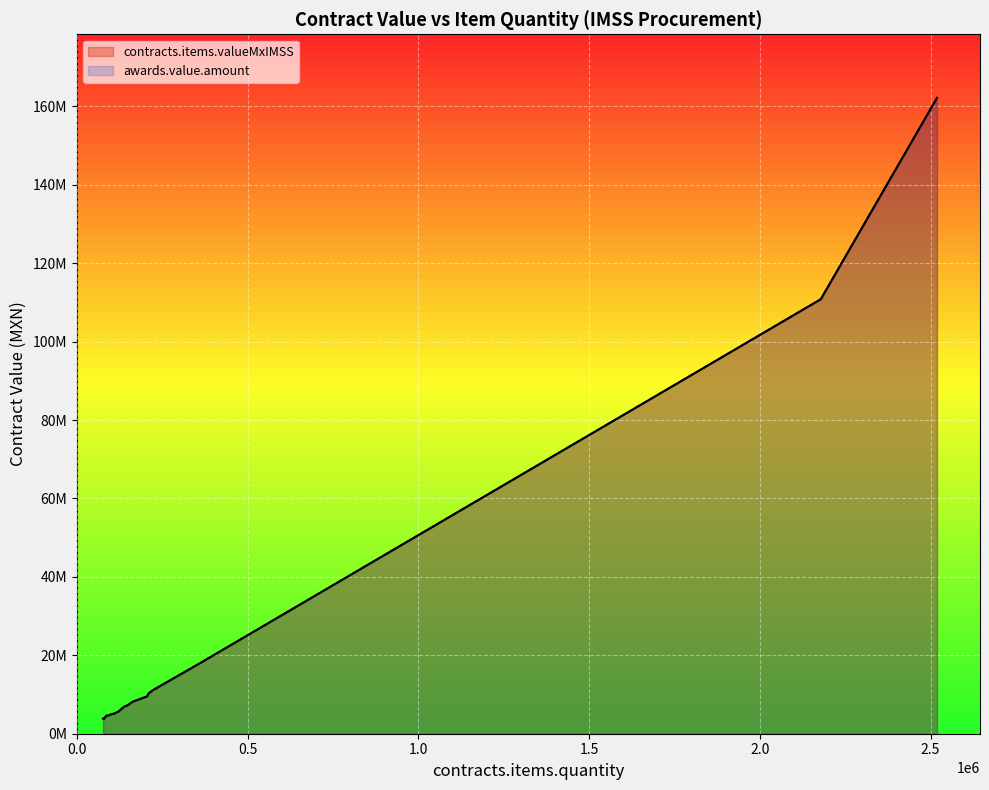

Reading left to right, extract all data points from this chart.

contracts.items.valueMxIMSS: 2518827=162162082.3	2178538=110813513.9	360000=17956800.0	222570=11101791.6	210038=10257415.8	205794=9524969.5	163700=8165356.0	146704=7164436.5	138432=6901776.5	123021=5708174.4	109473=5149391.0	97450=4860806.0	96360=4806436.8	87780=4678849.6	92650=4621382.0	81900=4085172.0	80000=3990400.0	78800=3930544.0	76800=3830784.0	80000=3776960.0
awards.value.amount: 2518827=162162082.3	2178538=110813513.9	360000=17956800.0	222570=11101791.6	210038=10257415.8	205794=9524969.5	163700=8165356.0	146704=7164436.5	138432=6901776.5	123021=5708174.4	109473=5149391.0	97450=4860806.0	96360=4806436.8	87780=4678849.6	92650=4621382.0	81900=4085172.0	80000=3990400.0	78800=3930544.0	76800=3830784.0	80000=3776960.0